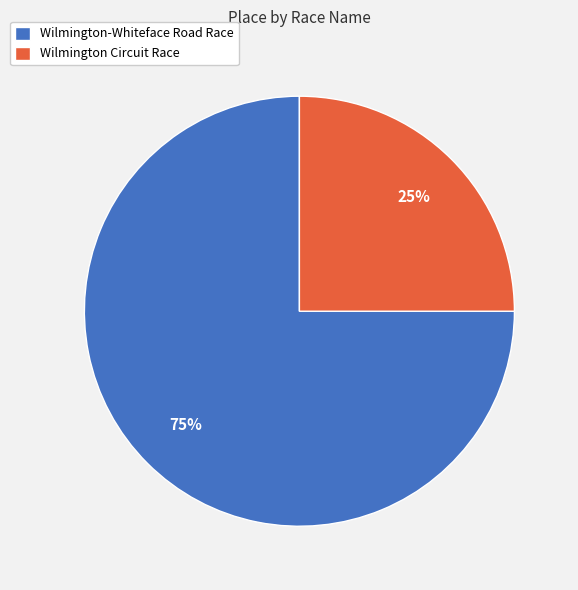

Count the number of slices in the pie.

2